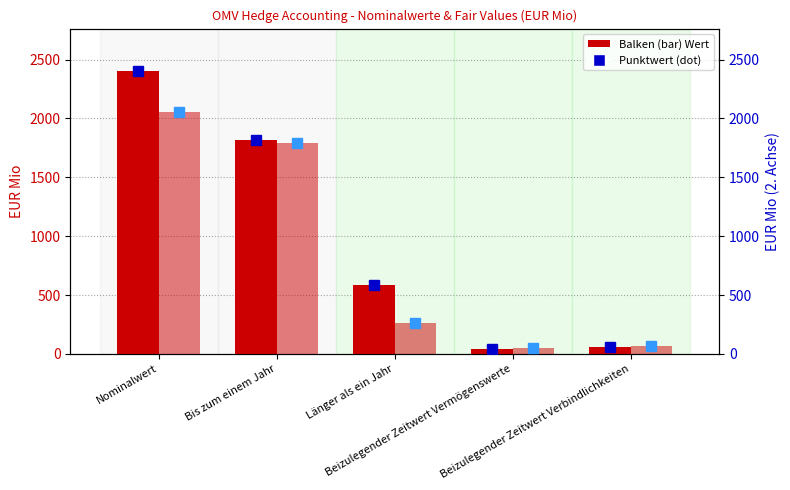

At which category does the chart reach its peak across all series?

Nominalwert